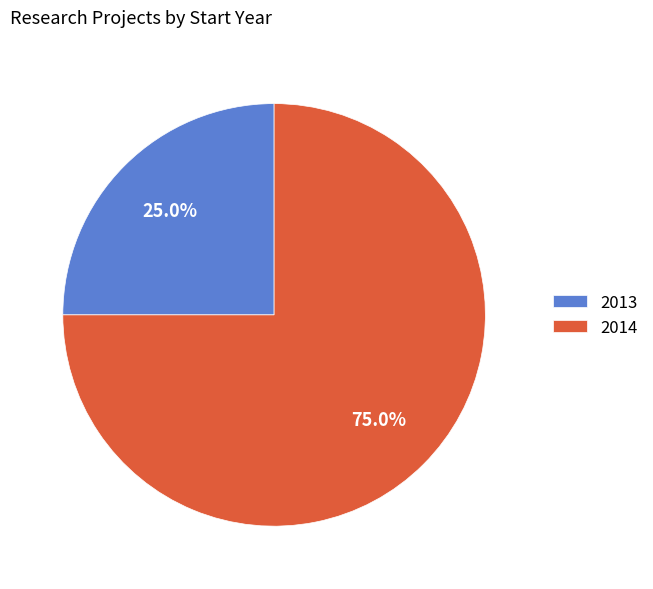

Which slice represents more than half of the pie?

2014